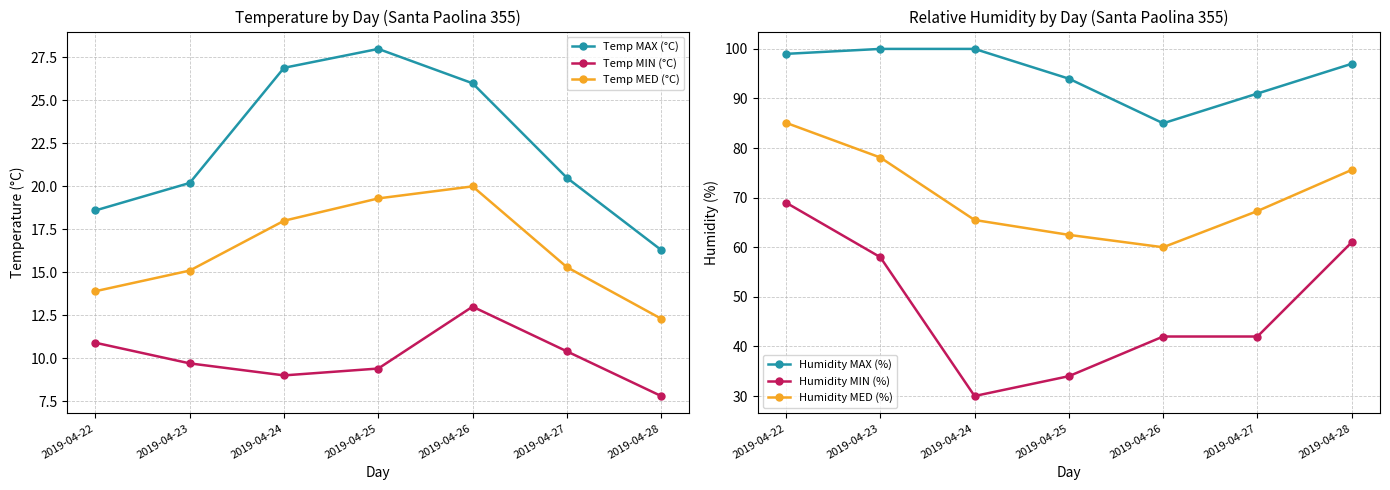

True or false: Temp MAX (°C) and Temp MED (°C) cross at least once.

False